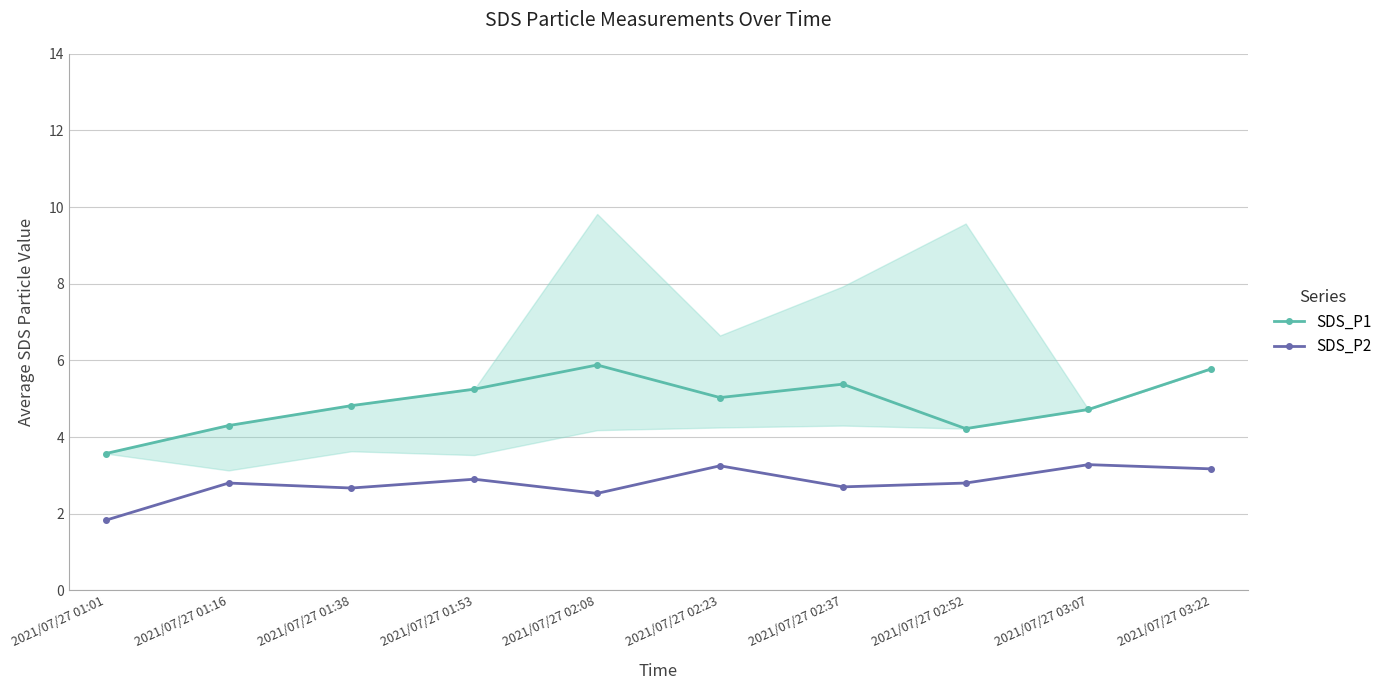

What is the label of the 10th point from the left?

2021/07/27 03:22